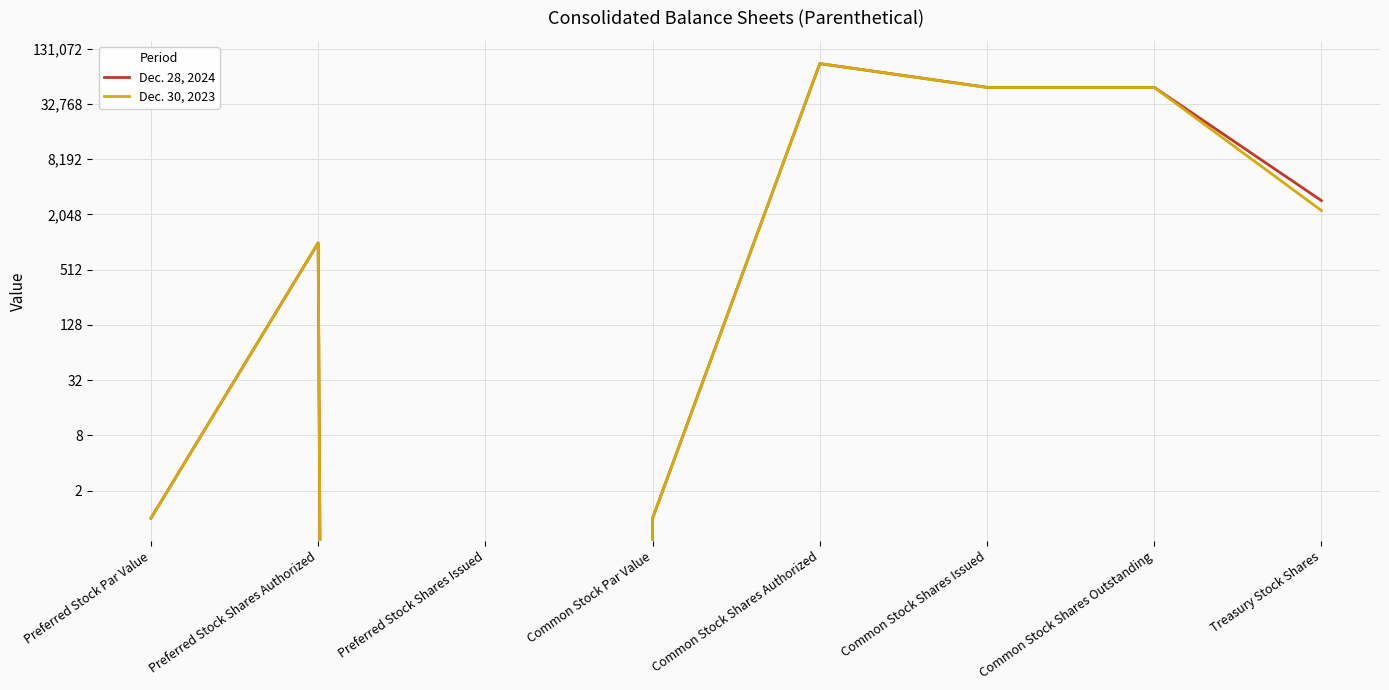

True or false: Dec. 28, 2024 and Dec. 30, 2023 cross at least once.

False